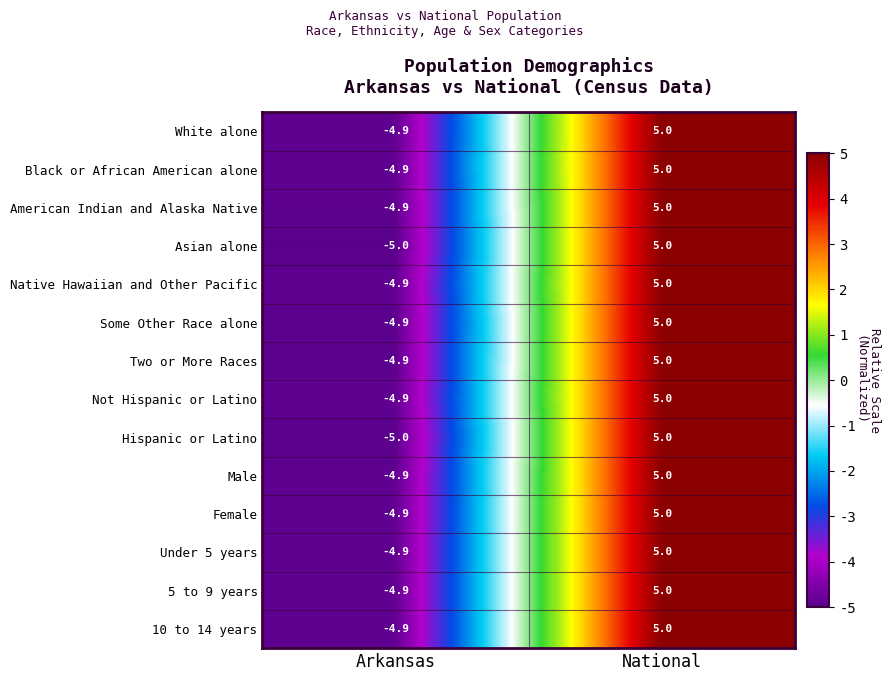

Which category has the highest value across all series?

National